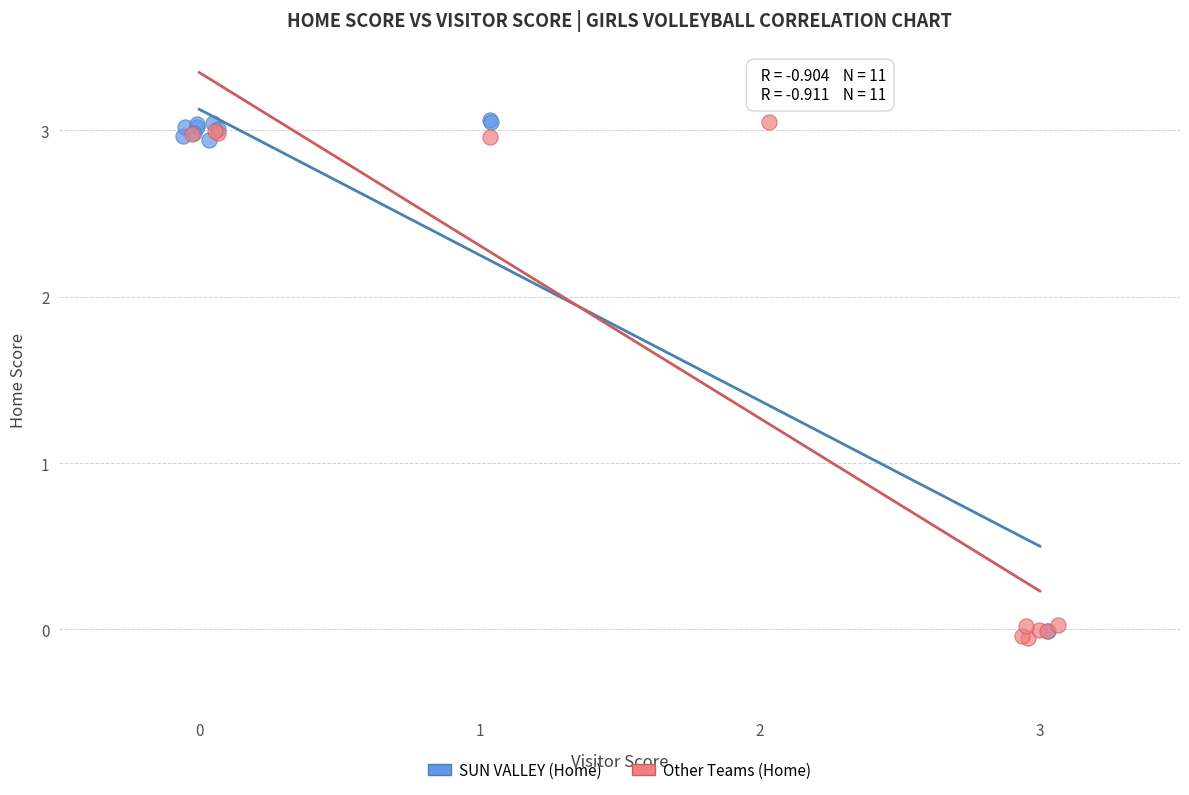

What are all the series names shown in the legend?

SUN VALLEY (Home), Other Teams (Home)